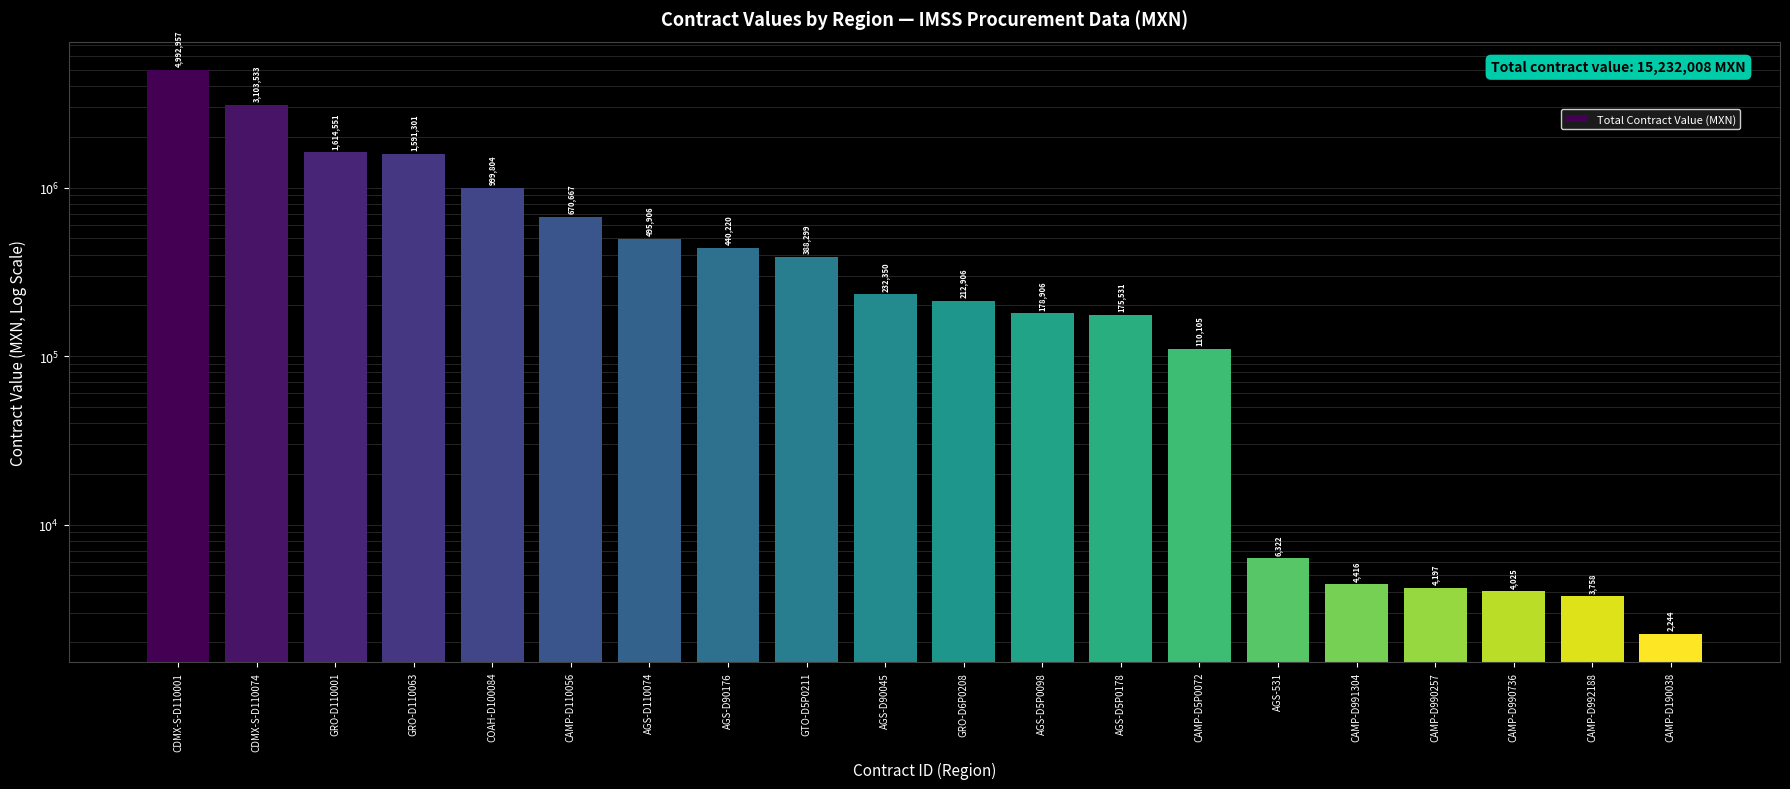

What is the maximum value shown in the chart?

4992957.8